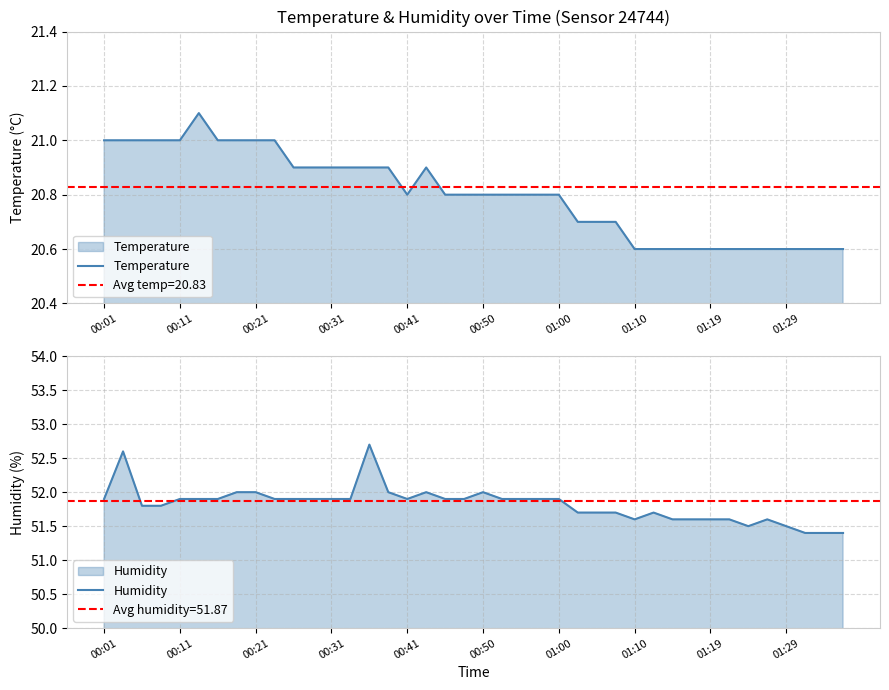

What is the difference between the maximum and minimum values in the Temperature series?

0.5